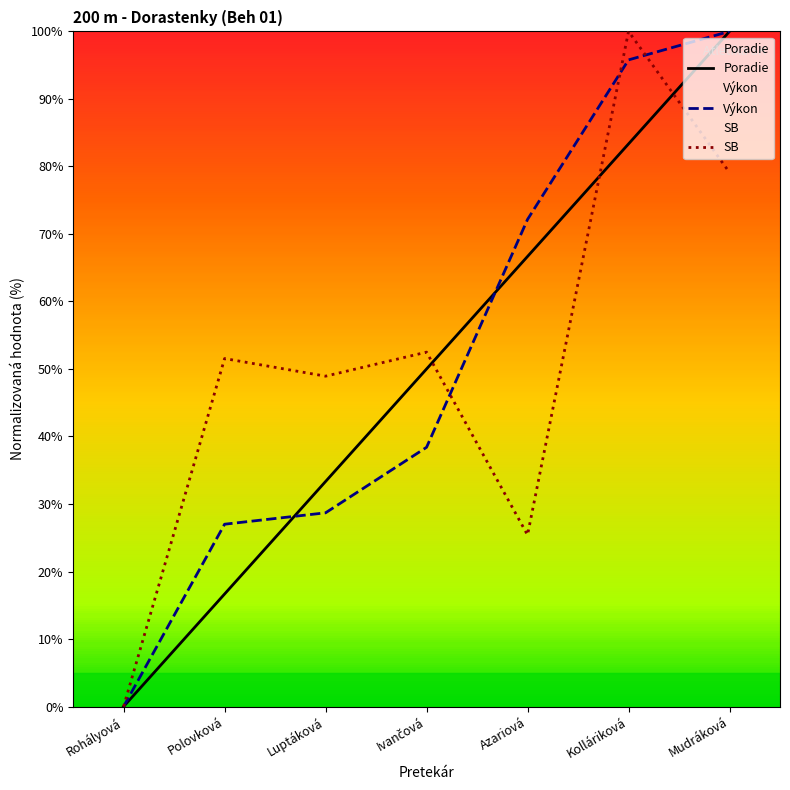

What is the difference between the maximum and second lowest values in the Poradie series?

83.3